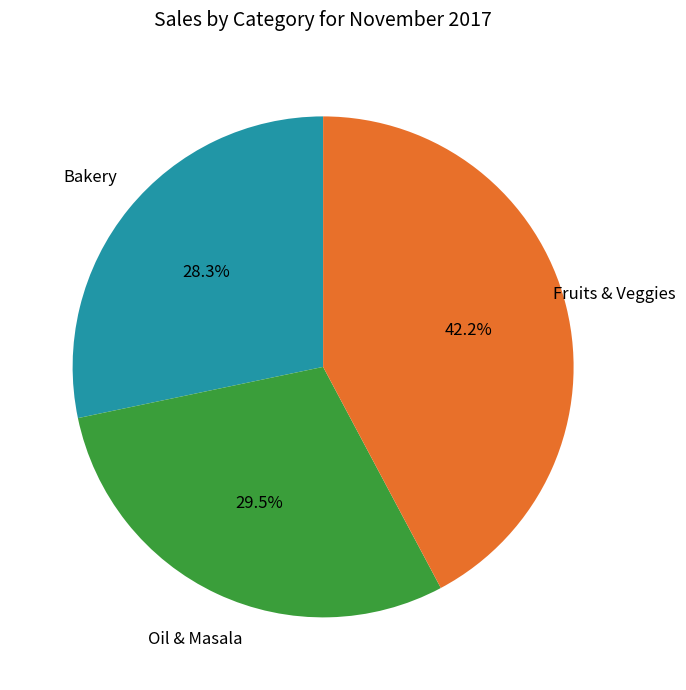

Does any single category account for the majority?

No